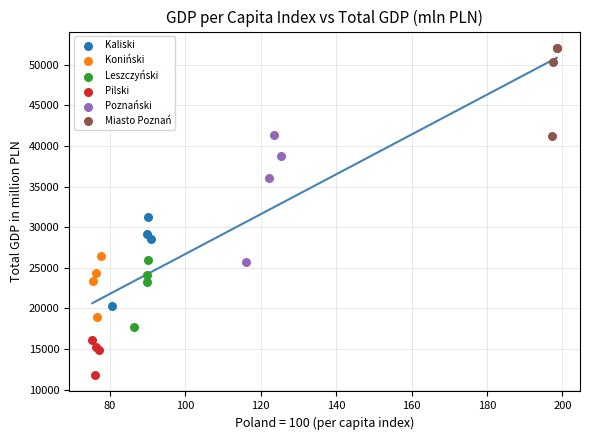

What are all the series names shown in the legend?

Kaliski, Koniński, Leszczyński, Pilski, Poznański, Miasto Poznań